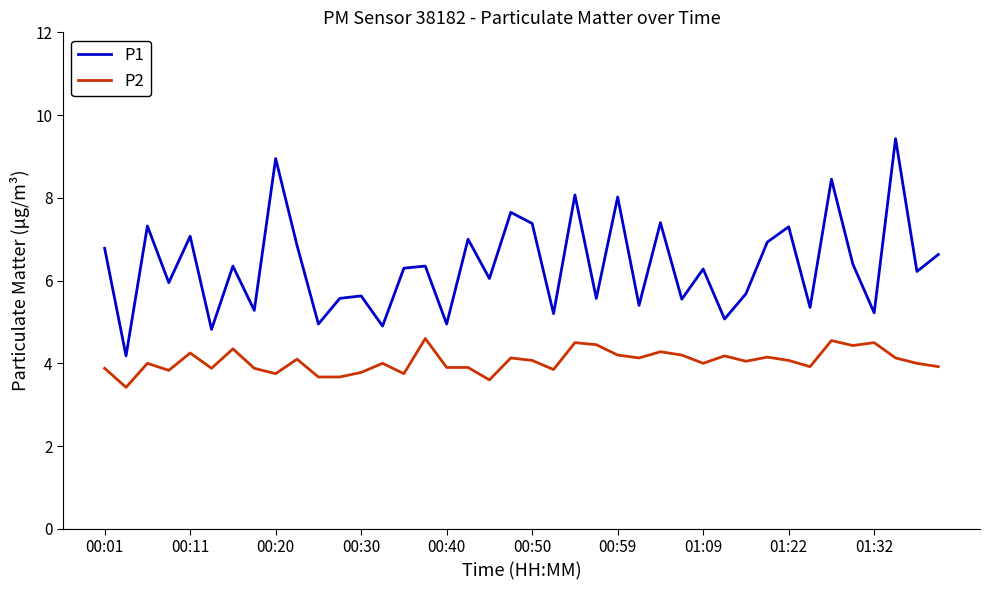

What is the difference between the maximum and minimum values in the P2 series?

1.2